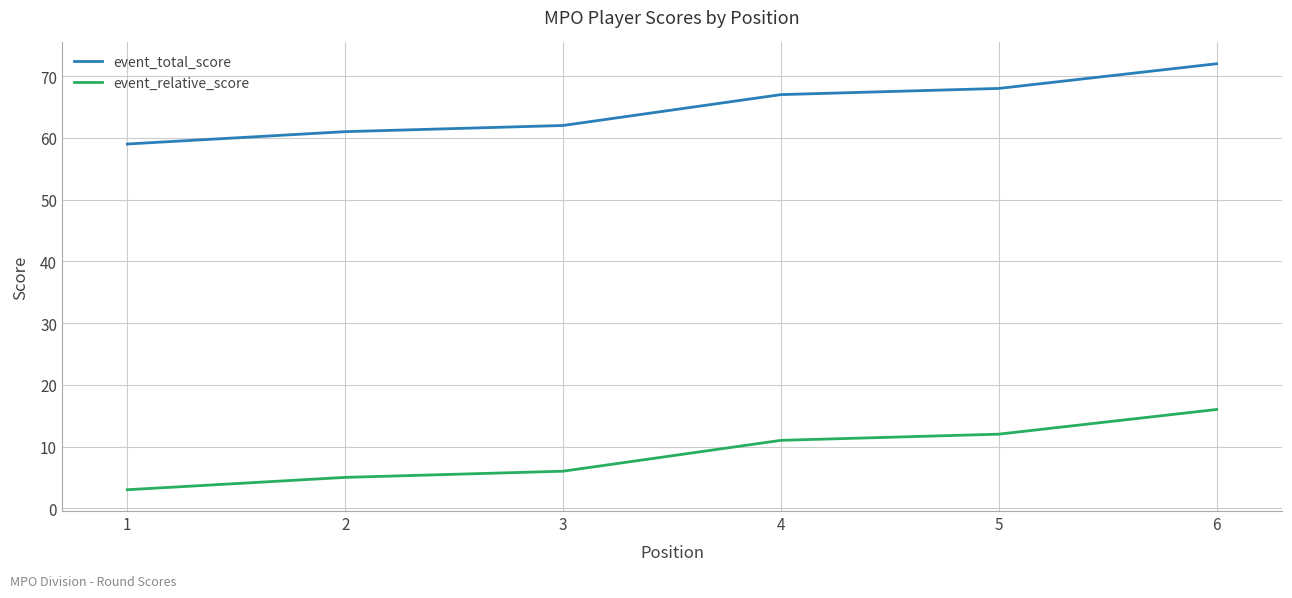

Is it true that event_total_score equals 34 at 6?

False